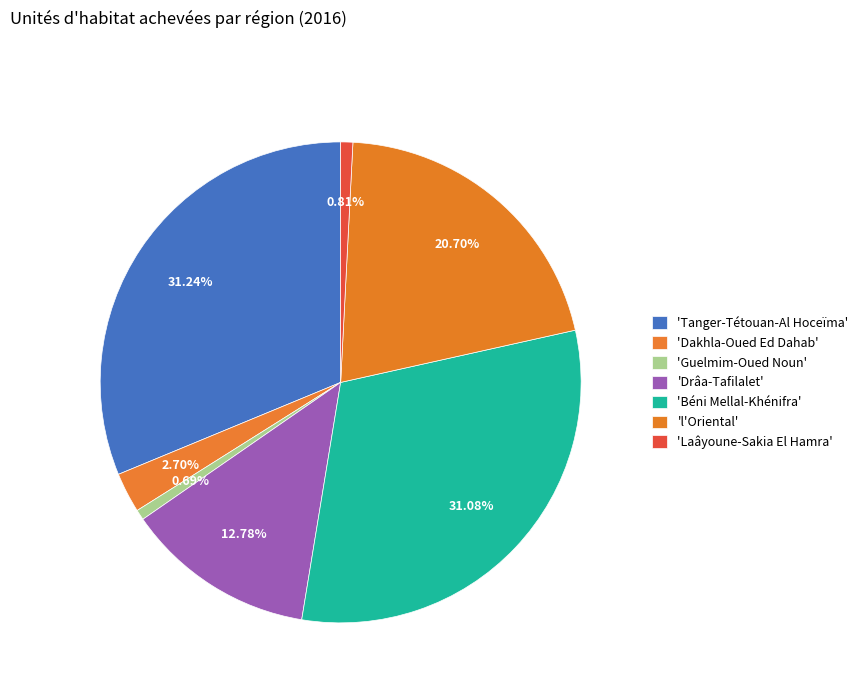

What is the smallest slice in the pie chart?

Guelmim-Oued Noun